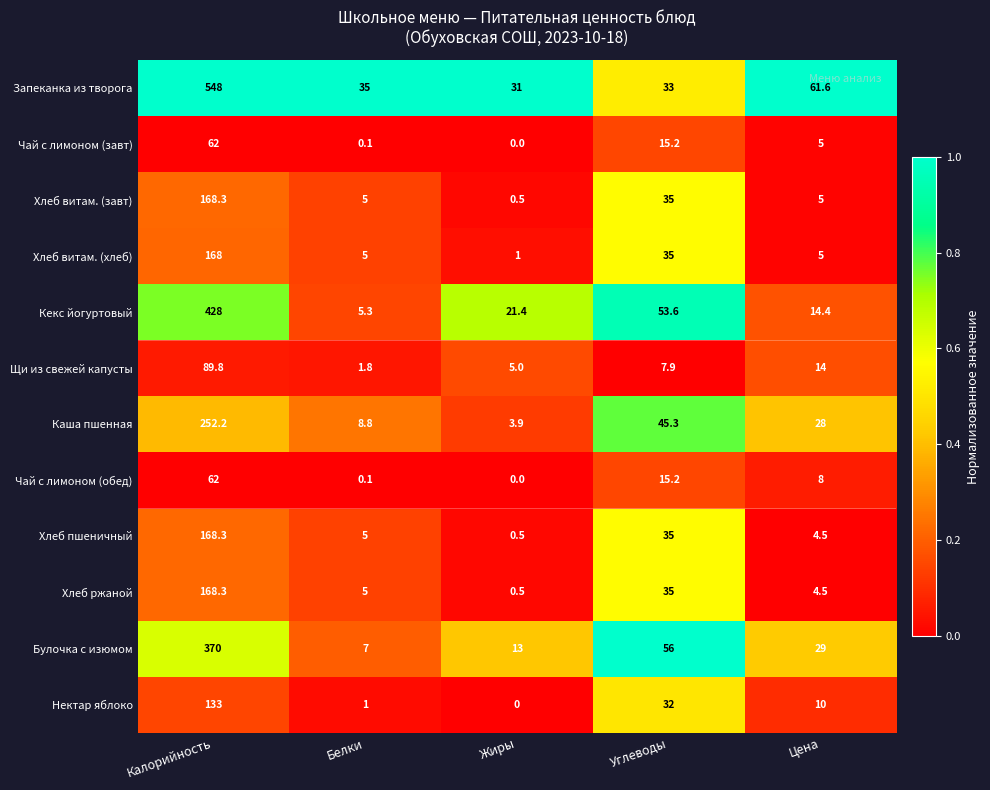

What is the total value across all series at Жиры?

76.8